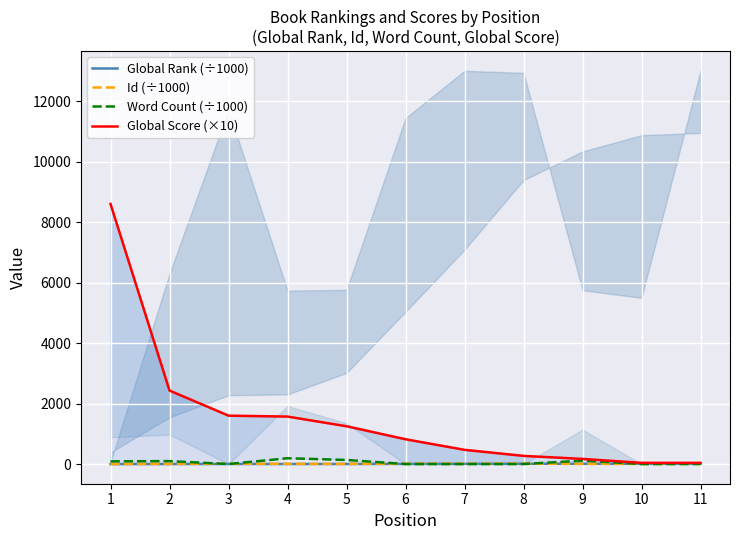

List the series in order of their peak value, highest first.

Global Score (×10), Word Count (÷1000), Id (÷1000), Global Rank (÷1000)